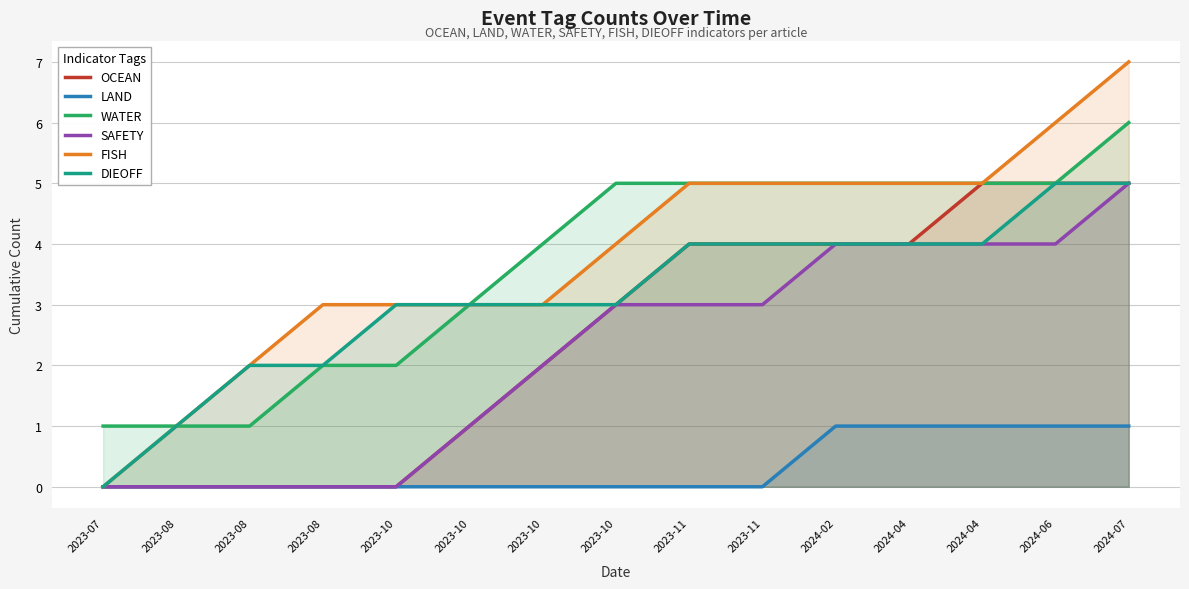

Which series has the largest range (max minus min)?

FISH